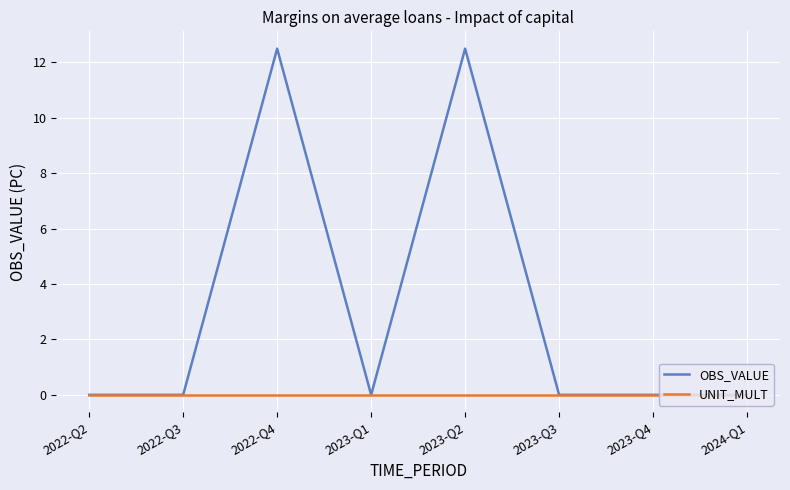

What are all the series names shown in the legend?

OBS_VALUE, UNIT_MULT